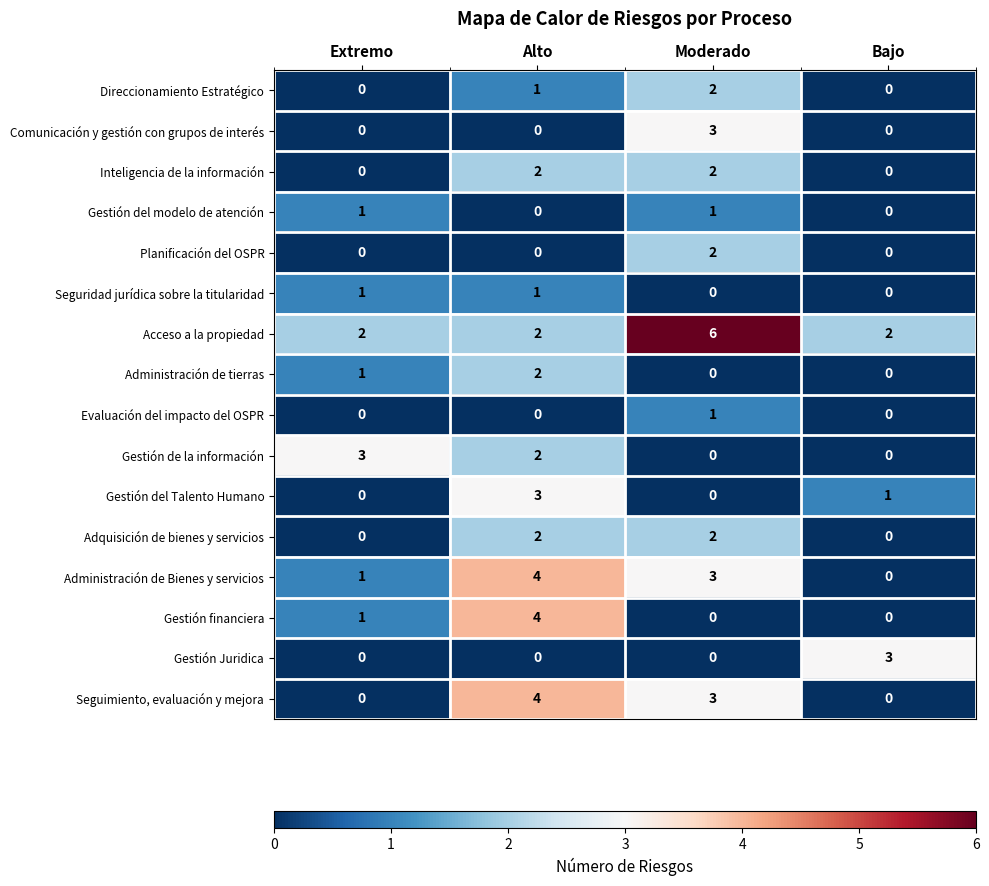

Which series changed the most between Extremo and Alto?

Seguimiento, evaluación y mejora